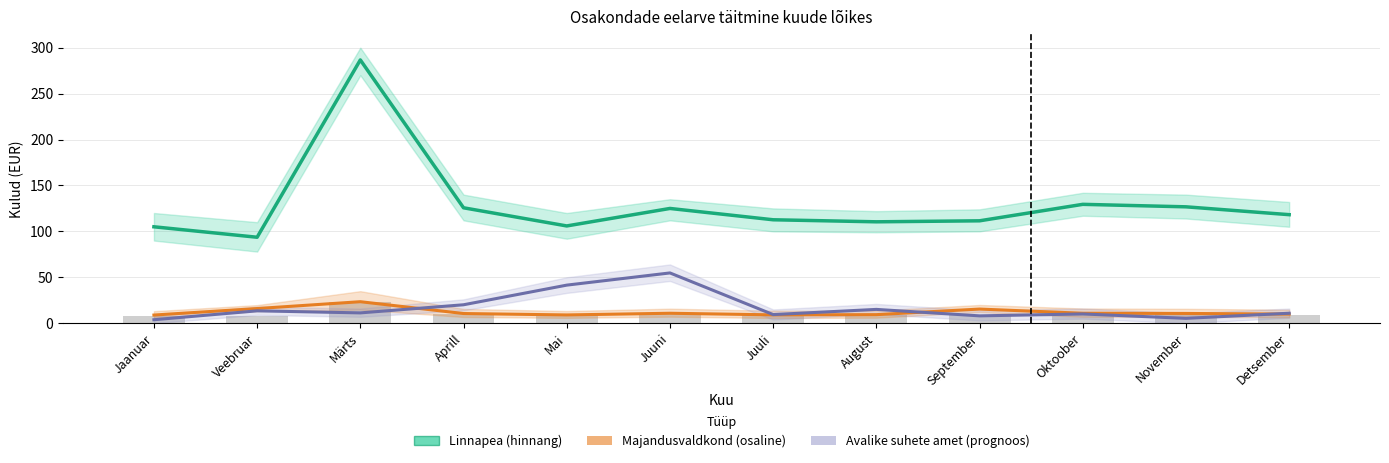

What is the spread (max minus min) of values at Veebruar?

86.1